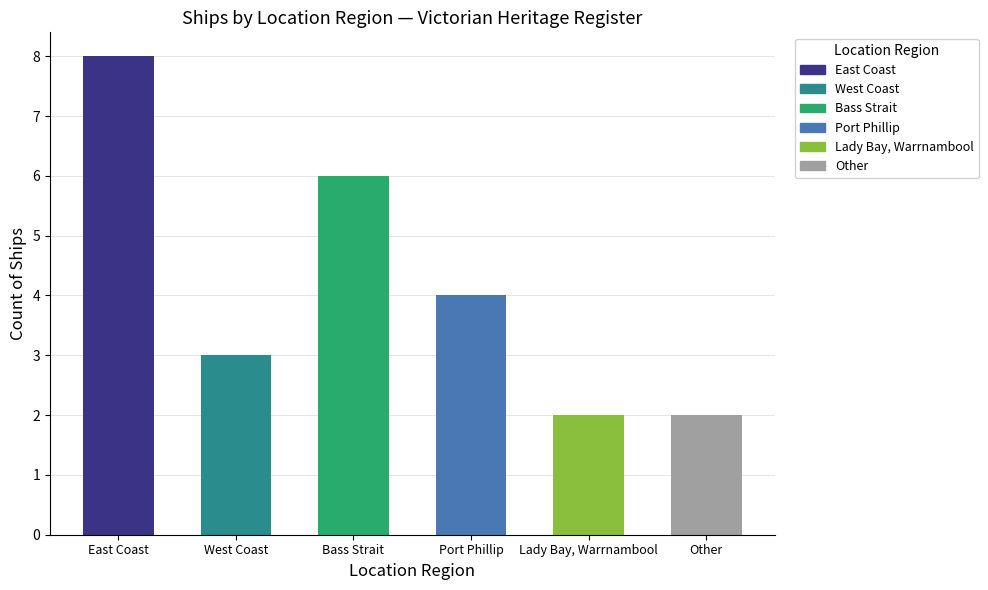

What is the label of the 1st bar from the right?

Other